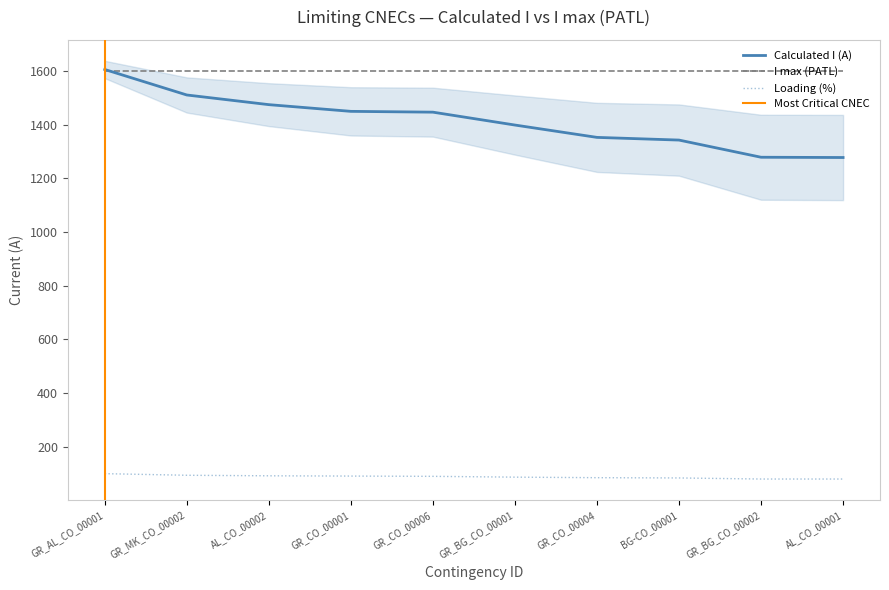

True or false: Margin (A) and Calculated I (A) cross at least once.

False